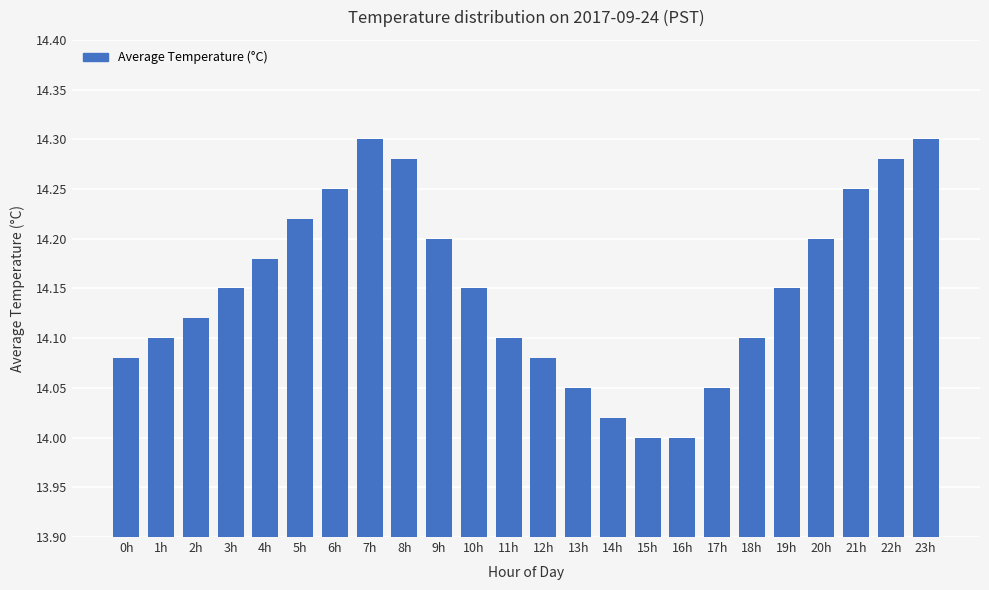

What is the label of the 16th bar from the right?

8h